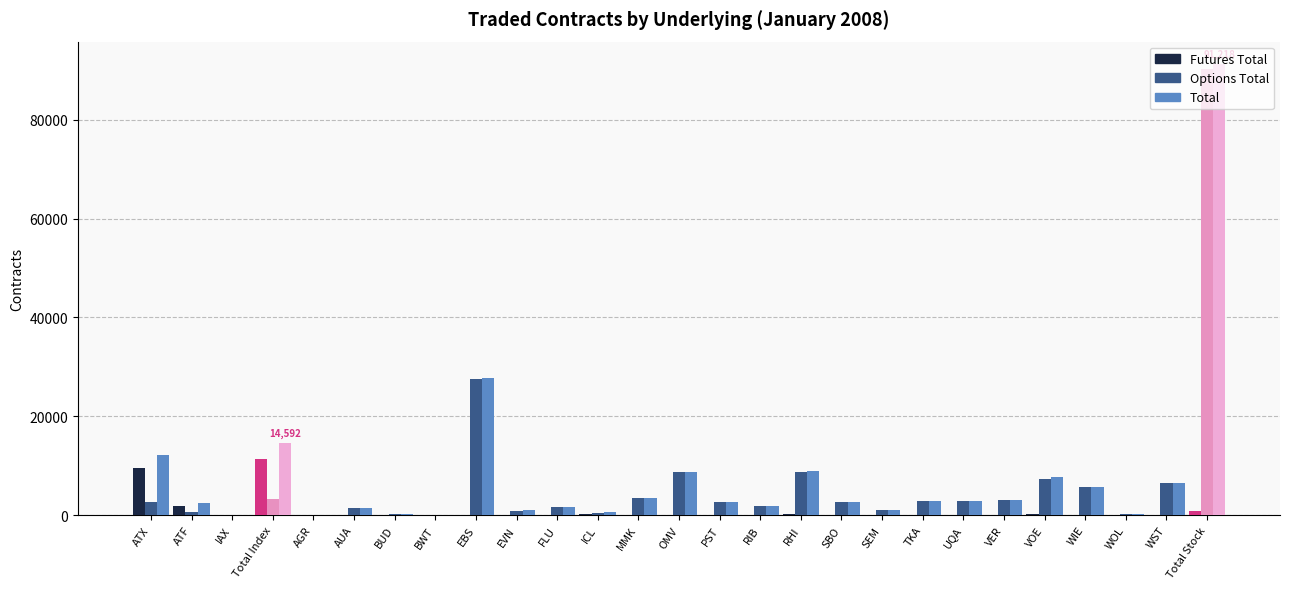

At which label does Options Total first exceed 2654?

ATX